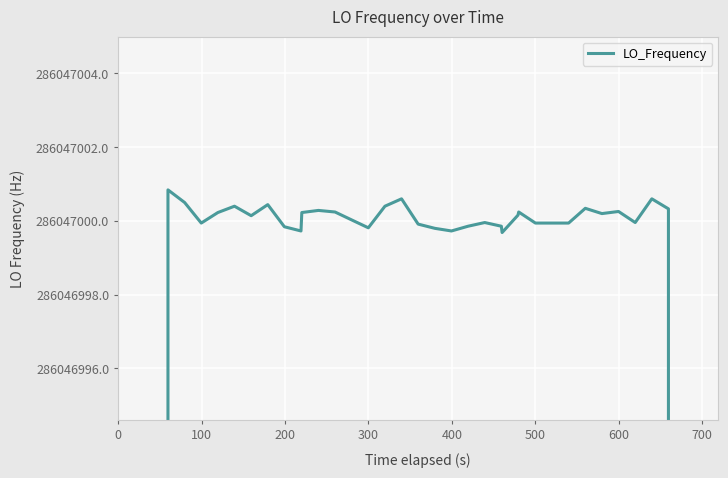

How many lines are shown in the chart?

1